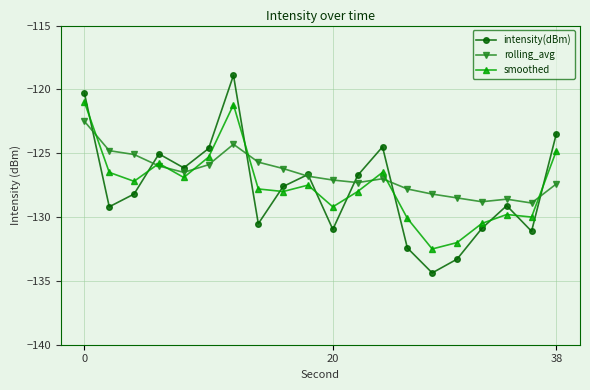

What is the value of the intensity(dBm) point at the 1st from the left?

-120.3